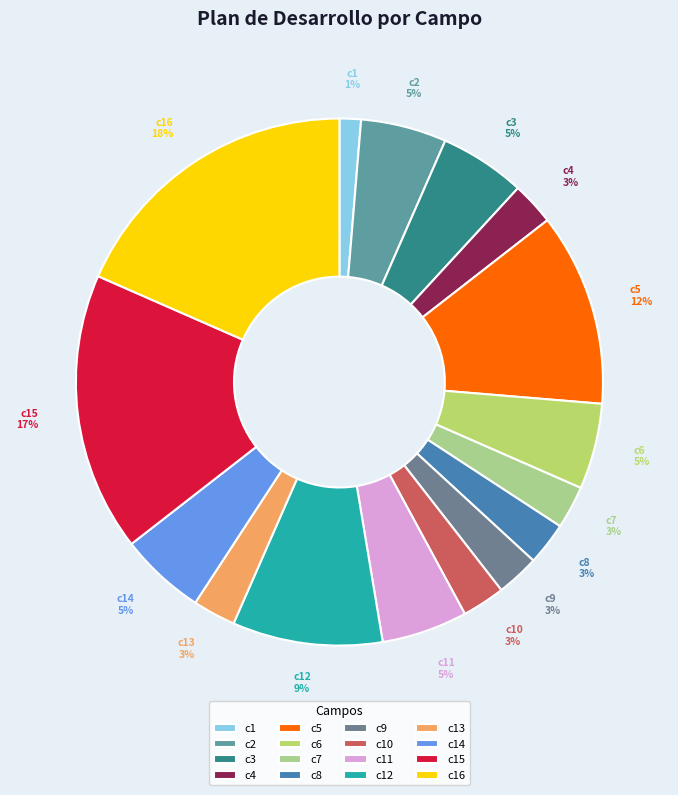

Count the number of slices in the pie.

16